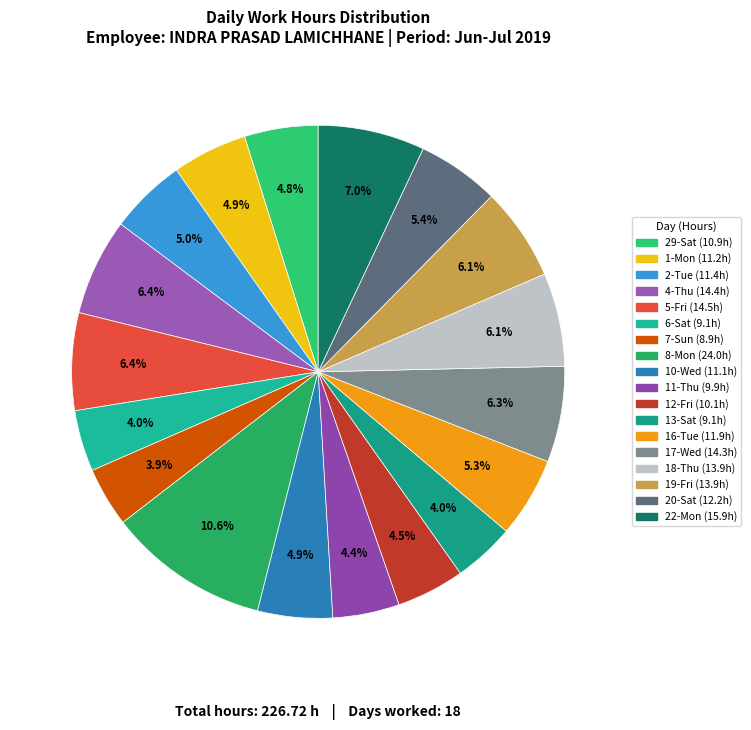

Is there any slice that represents more than half of the pie?

No